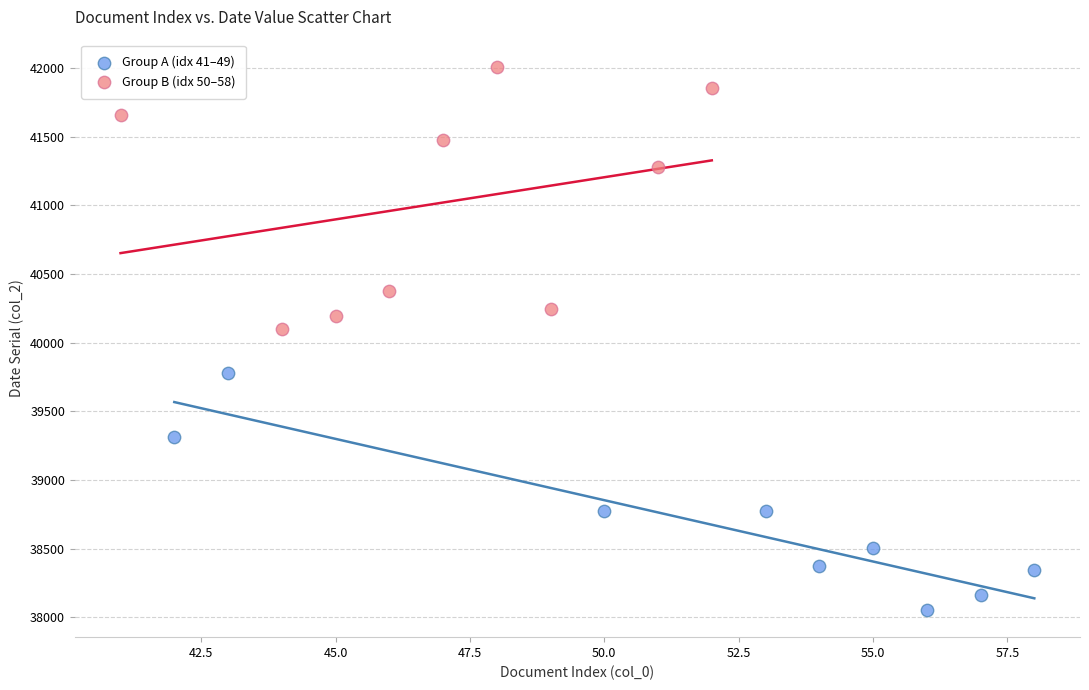

Which series reaches the maximum Y coordinate?

Group B (idx 50–58)